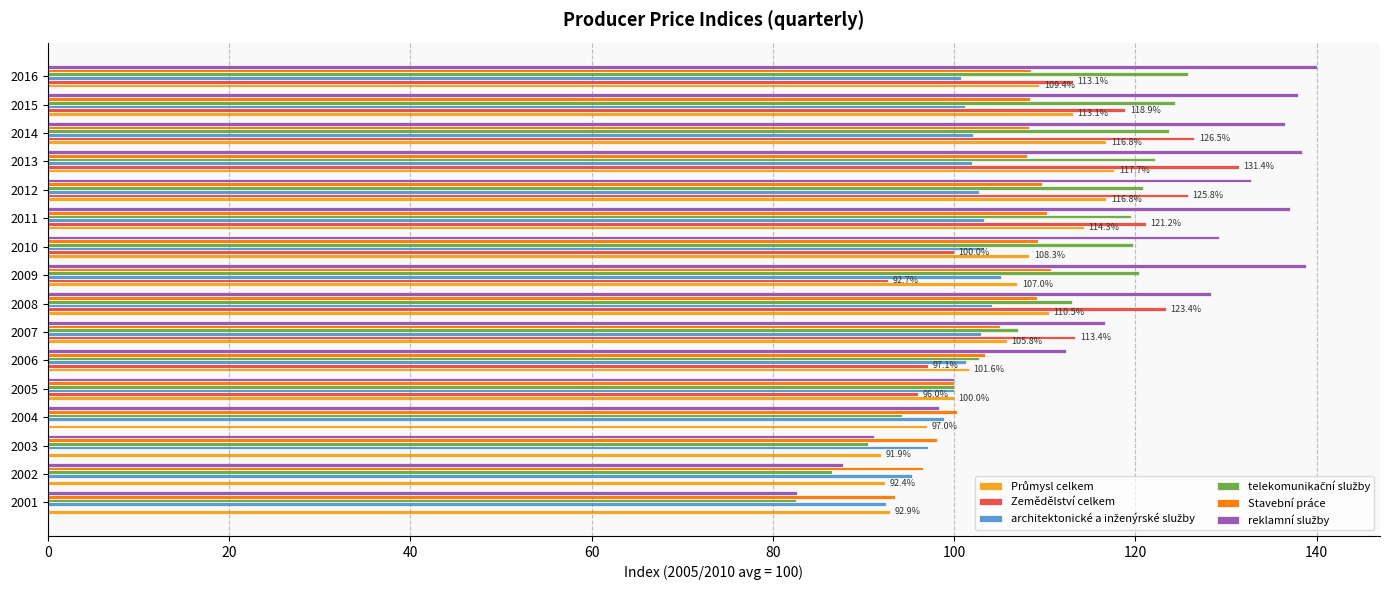

What is the maximum value shown in the chart?

140.0